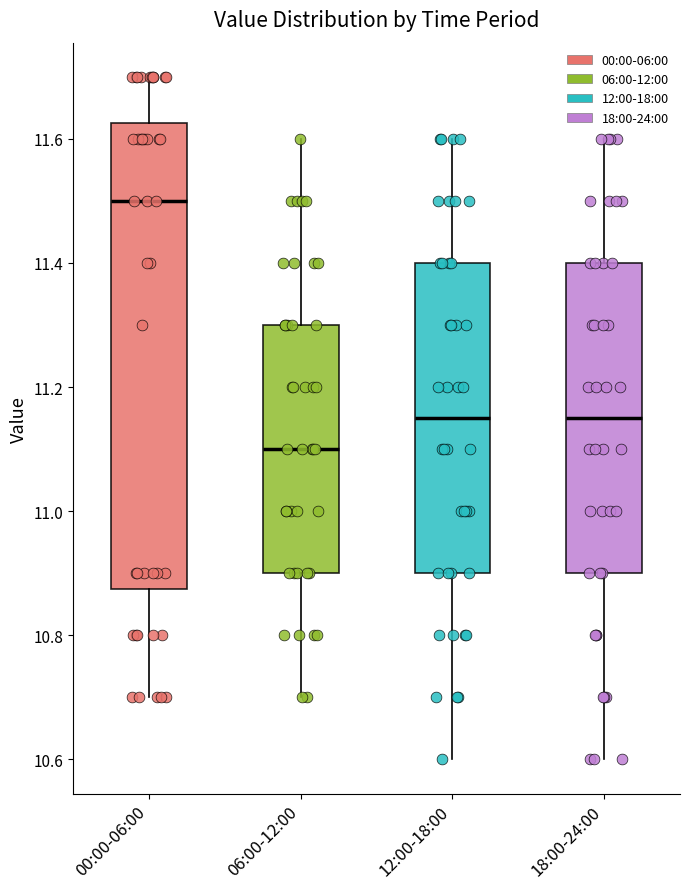

Which box is the tallest, from its lower edge to its upper edge?

00:00-06:00